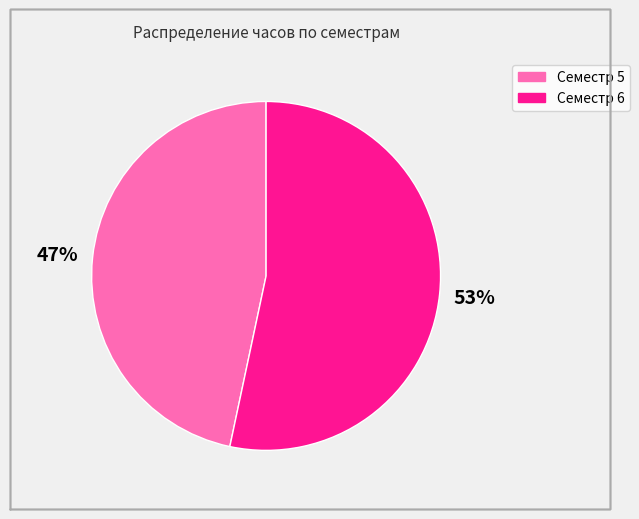

Is it true that Семестр 5 is 40% of the pie?

False